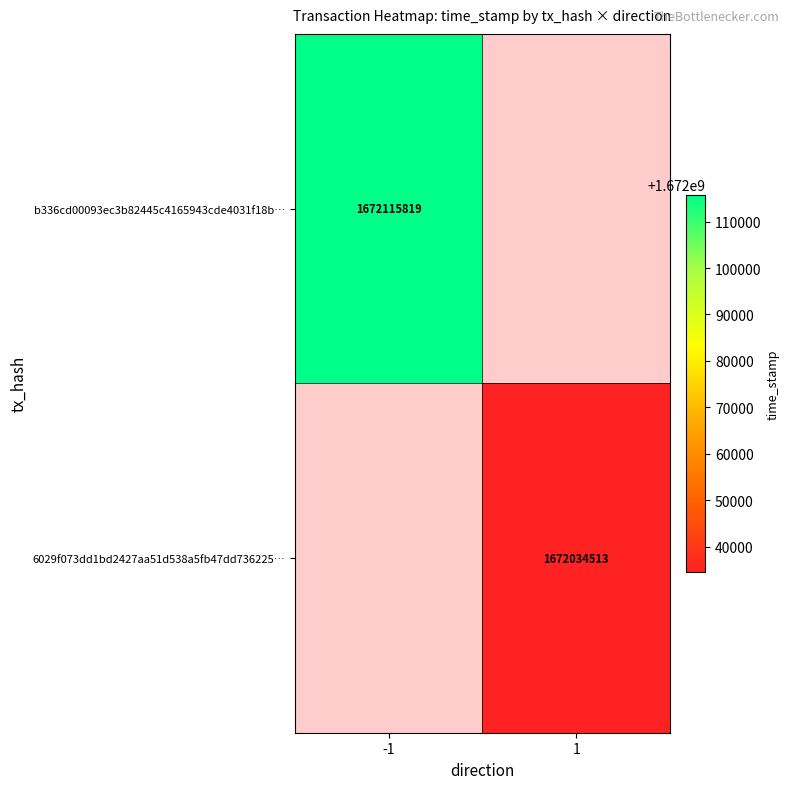

Is it true that 6029f073dd1bd2427aa51d538a5fb47dd736225… equals 632182145 at 1?

False